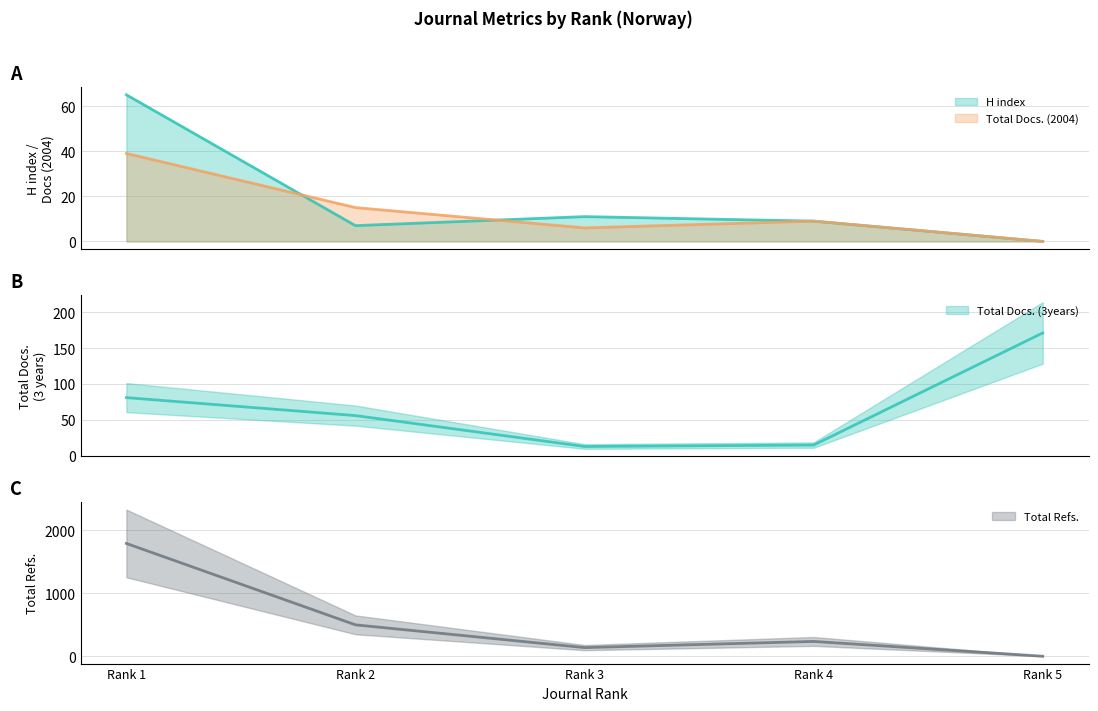

Where is the first local minimum for Total Refs.?

Rank 3